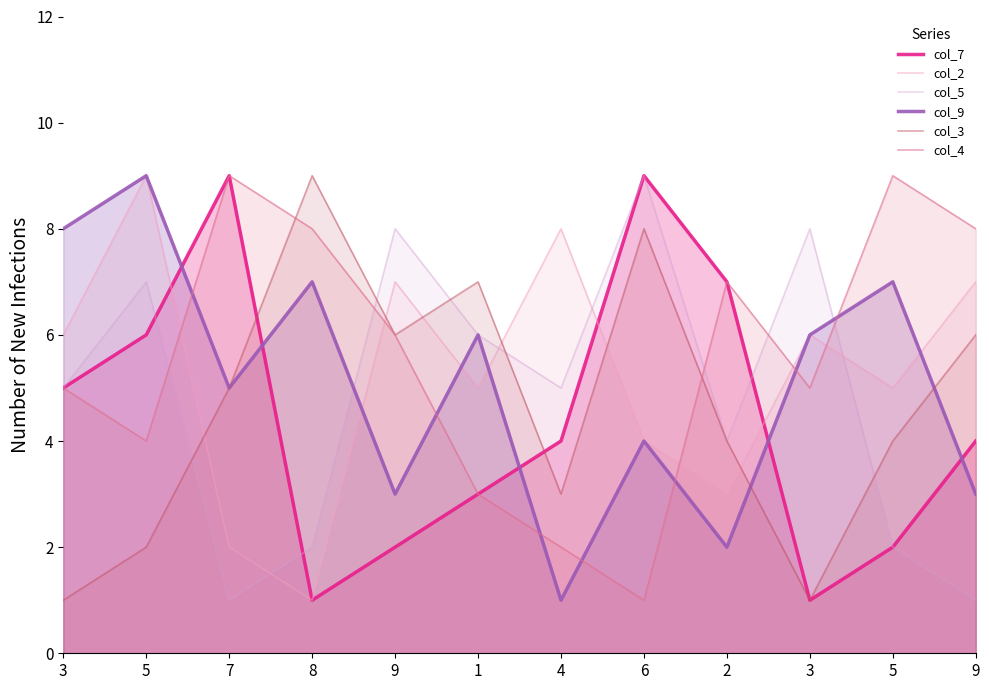

What is the label of the 8th point from the right?

9